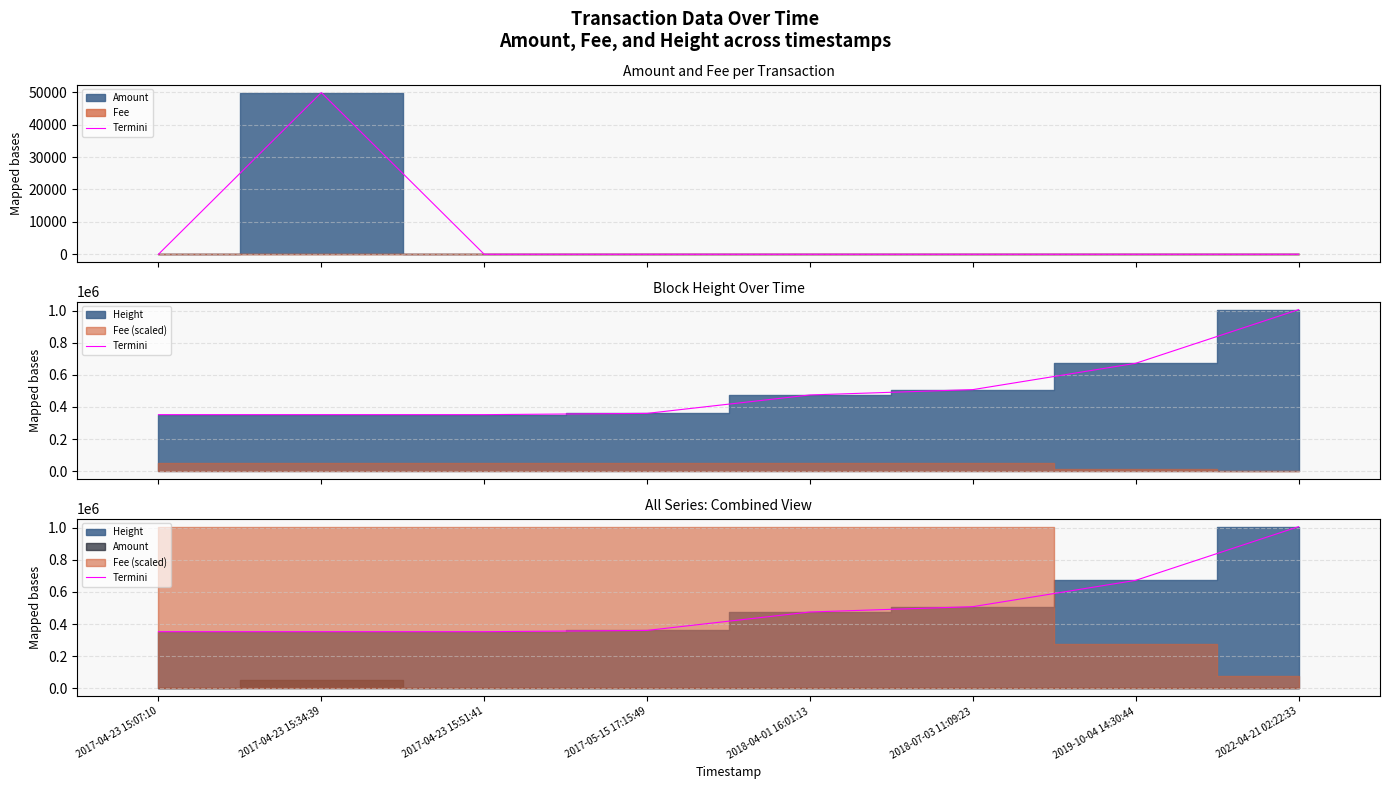

Rank the categories by value from highest to lowest.

2022-04-21 02:22:33, 2019-10-04 14:30:44, 2018-07-03 11:09:23, 2018-04-01 16:01:13, 2017-05-15 17:15:49, 2017-04-23 15:51:41, 2017-04-23 15:34:39, 2017-04-23 15:07:10